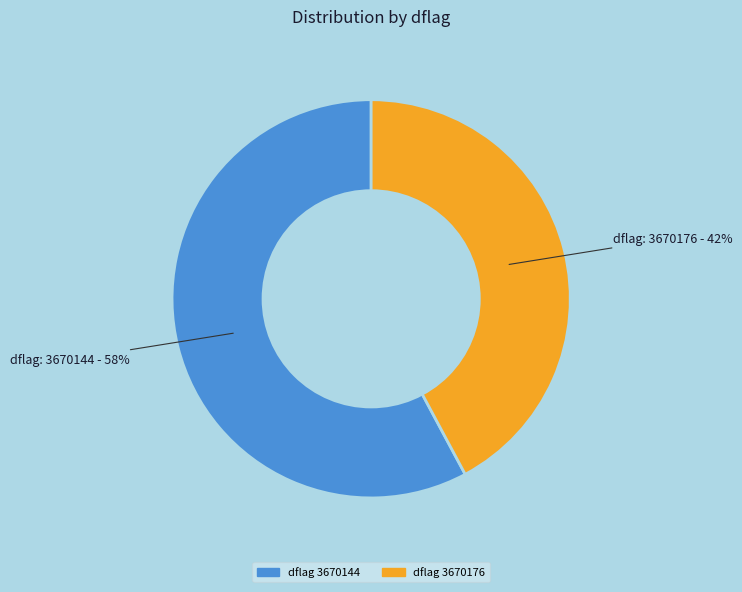

Is there any slice that represents more than half of the pie?

Yes